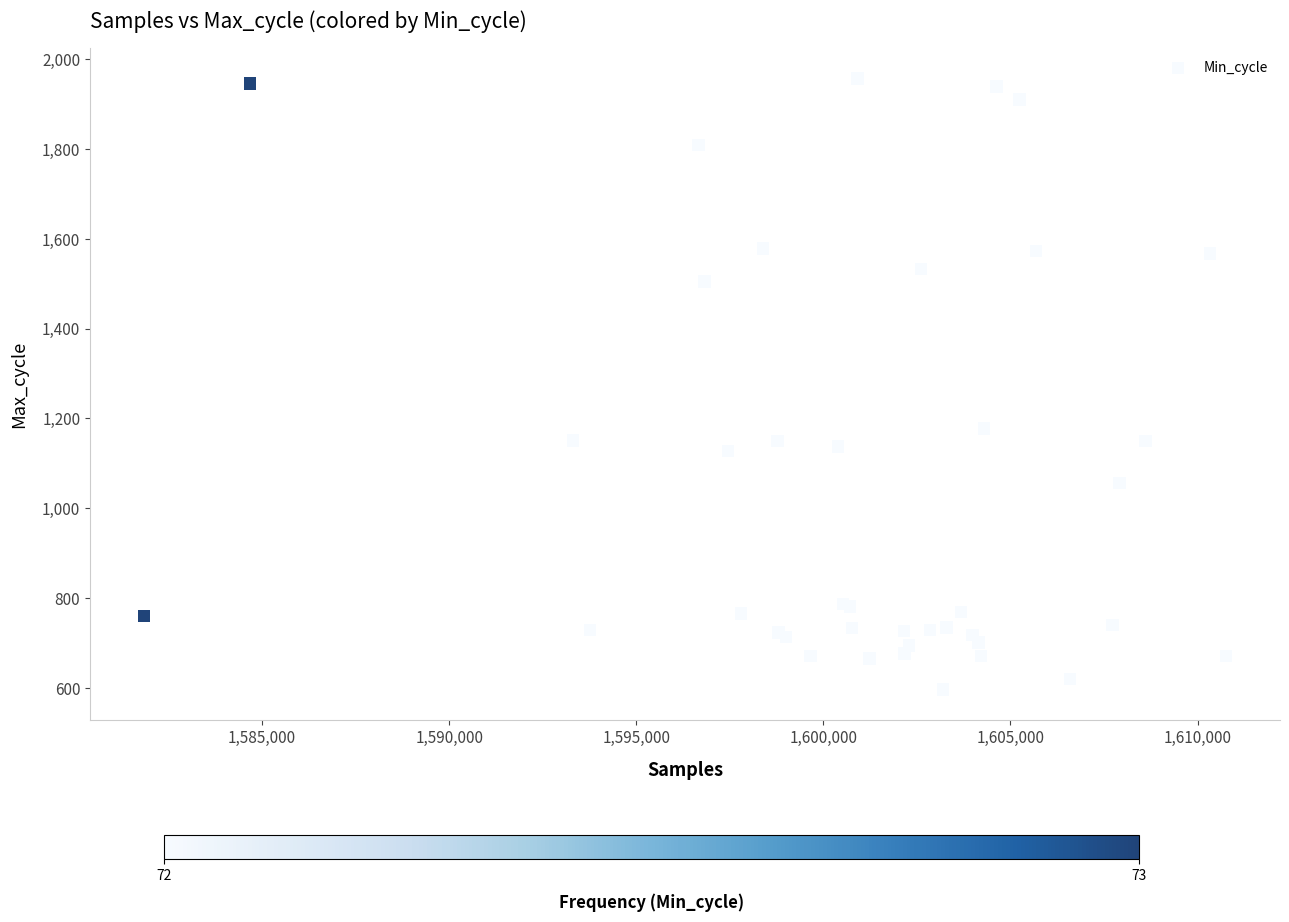

What Y value in the scatter plot is closest to 1276?

1178